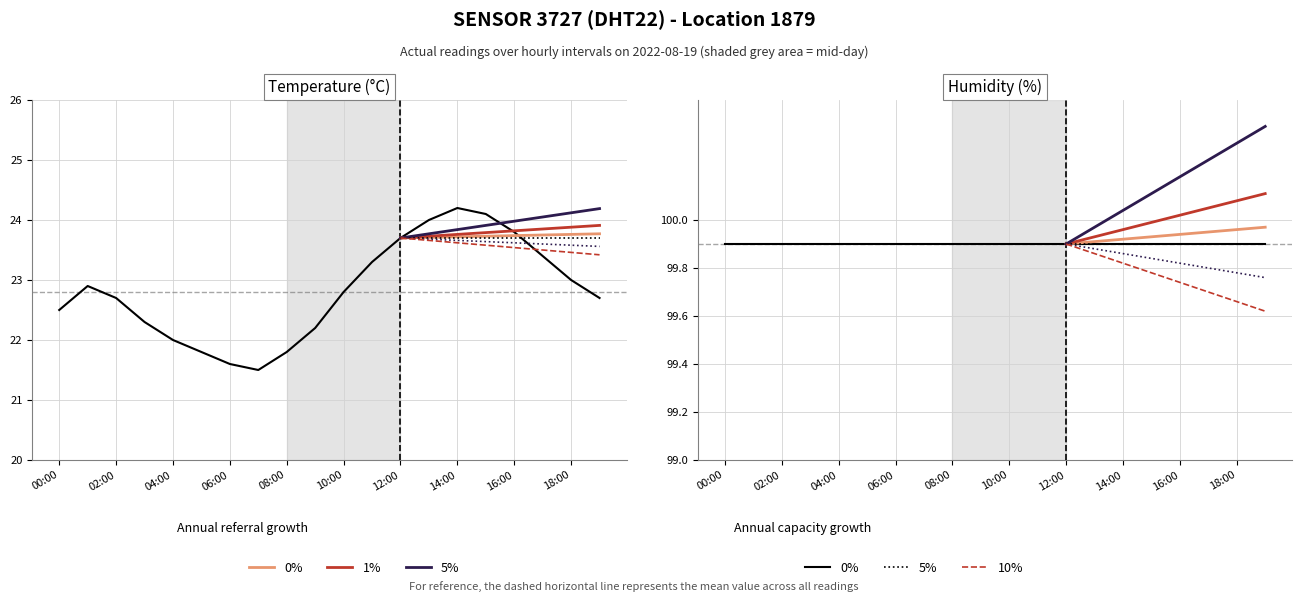

What is the change in value from 01:00 to 04:00?

-0.9